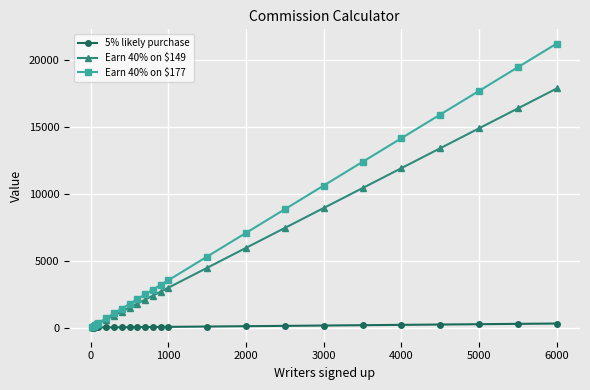

What is the highest value of the Earn 40% on $149 series?

17880.0